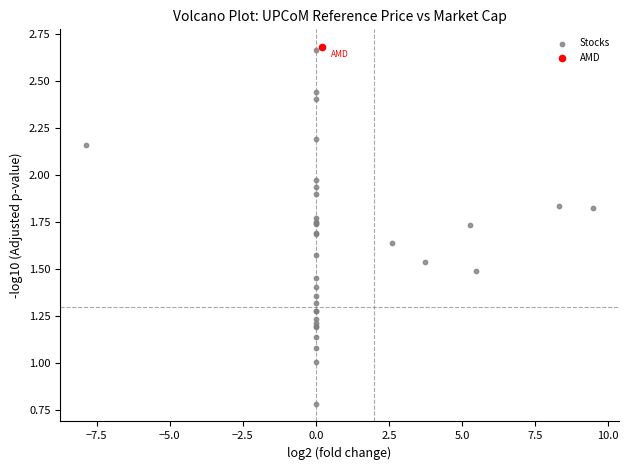

What are all the series names shown in the legend?

Stocks, AMD